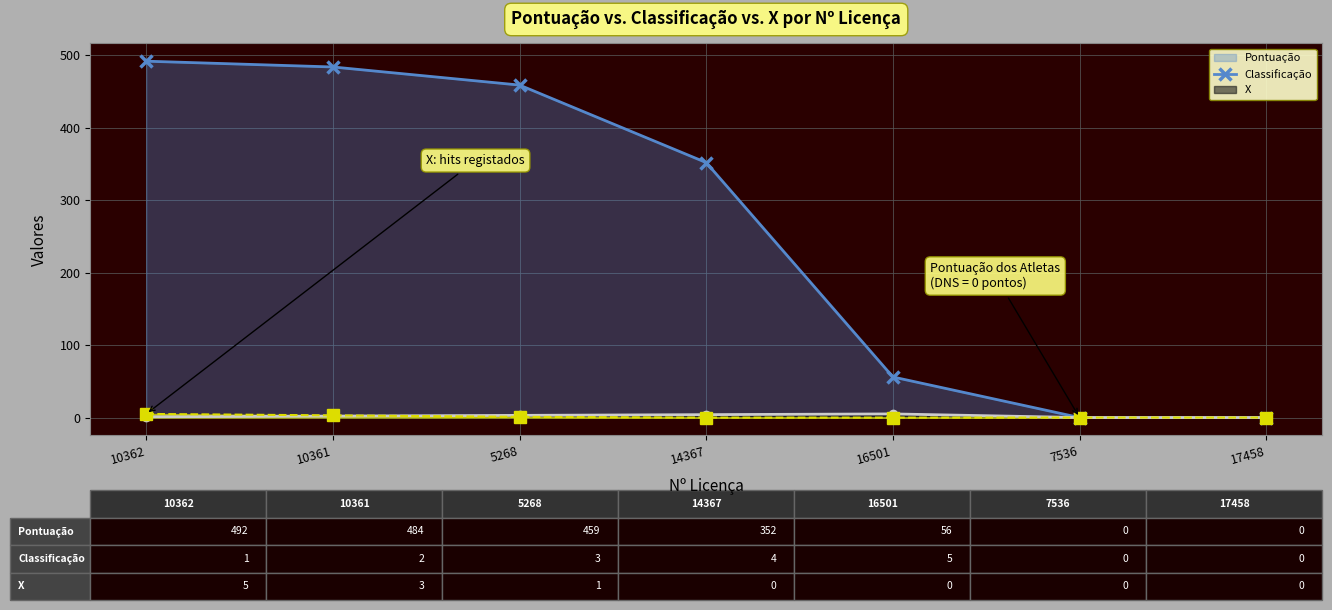

Where is X nearest to the value 2?

10361